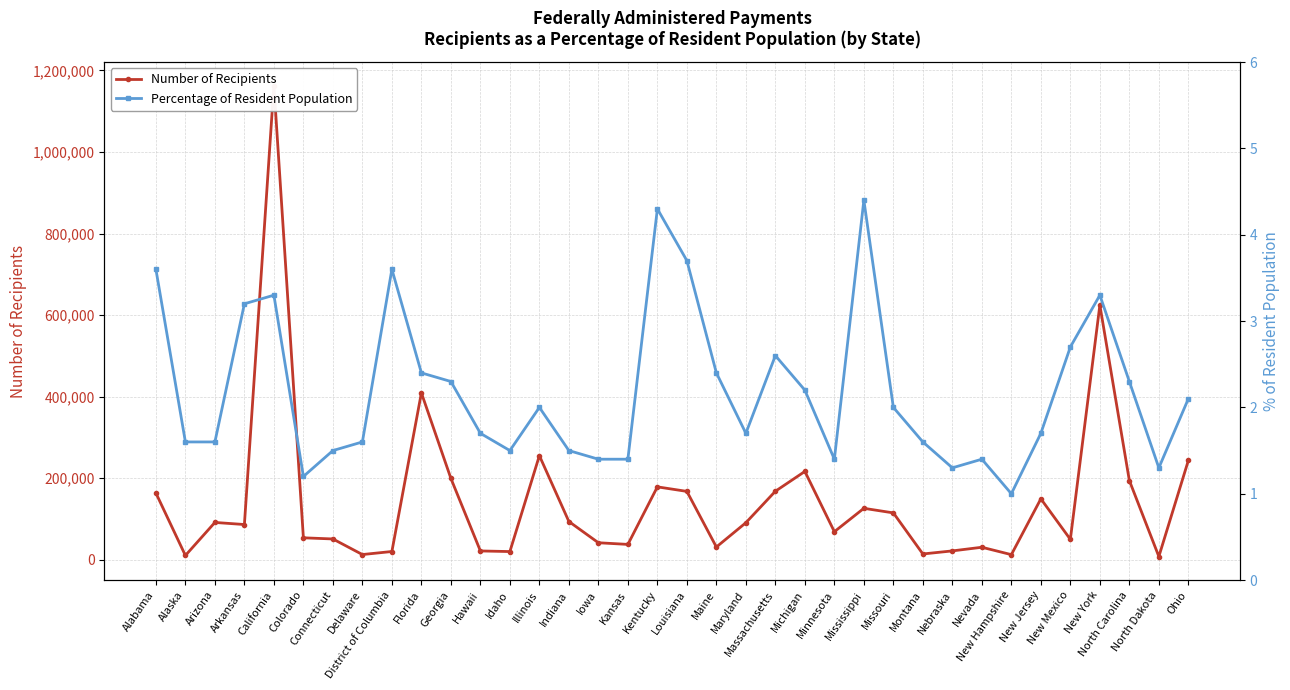

Where is Percentage of Resident Population nearest to the value 2?

Illinois